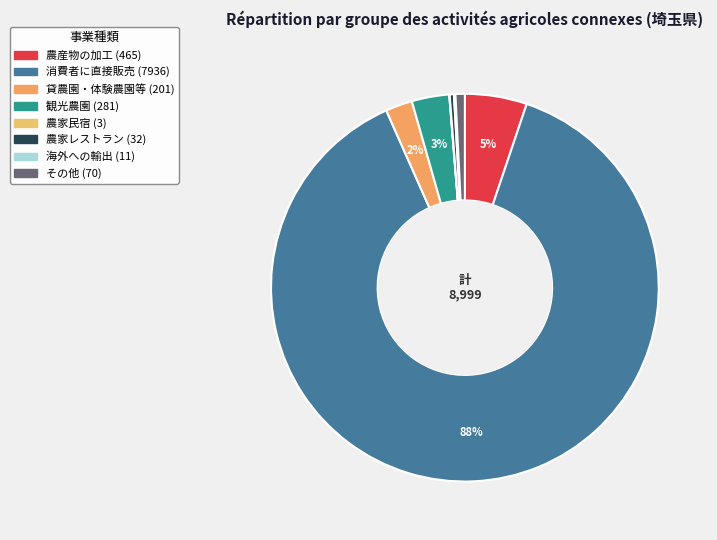

How many slices are in this pie chart?

8